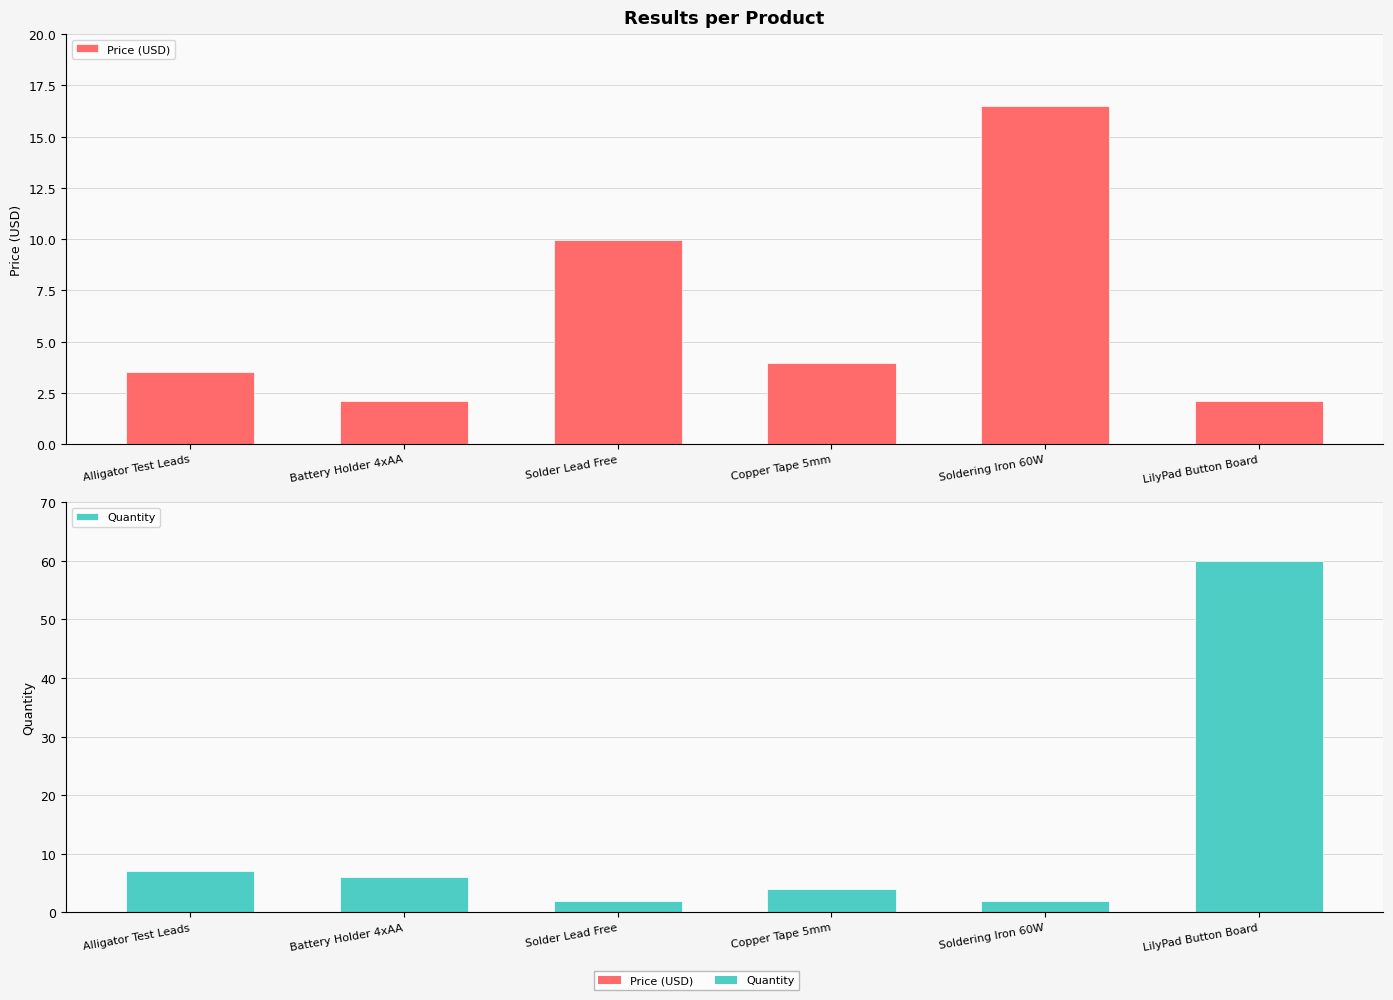

How many groups of bars are there?

6